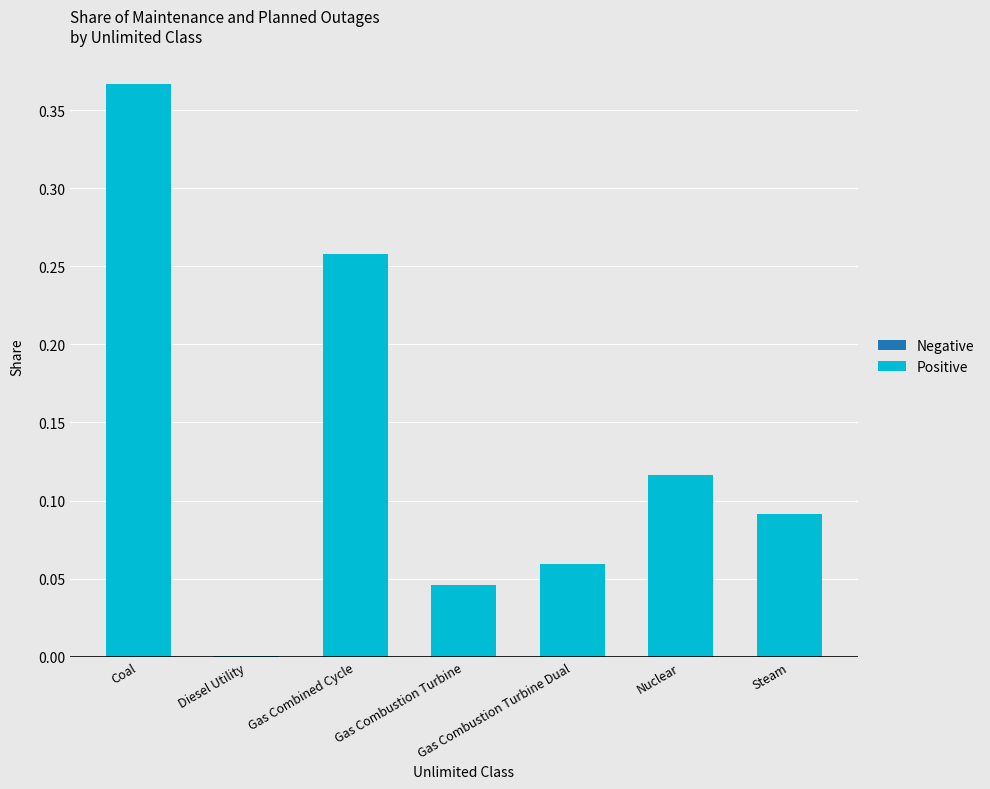

The chart shows a value of 0.4 at Gas Combined Cycle. True or false?

False